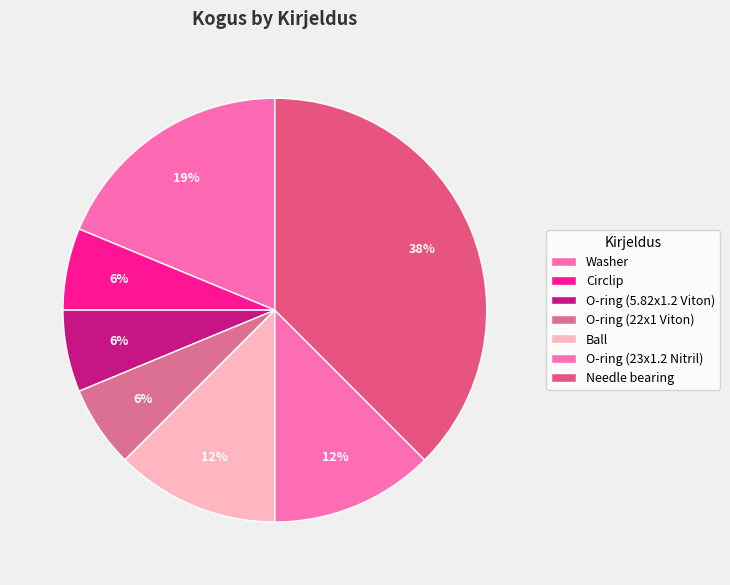

Is it true that O-ring (22x1 Viton) is 12% of the pie?

False